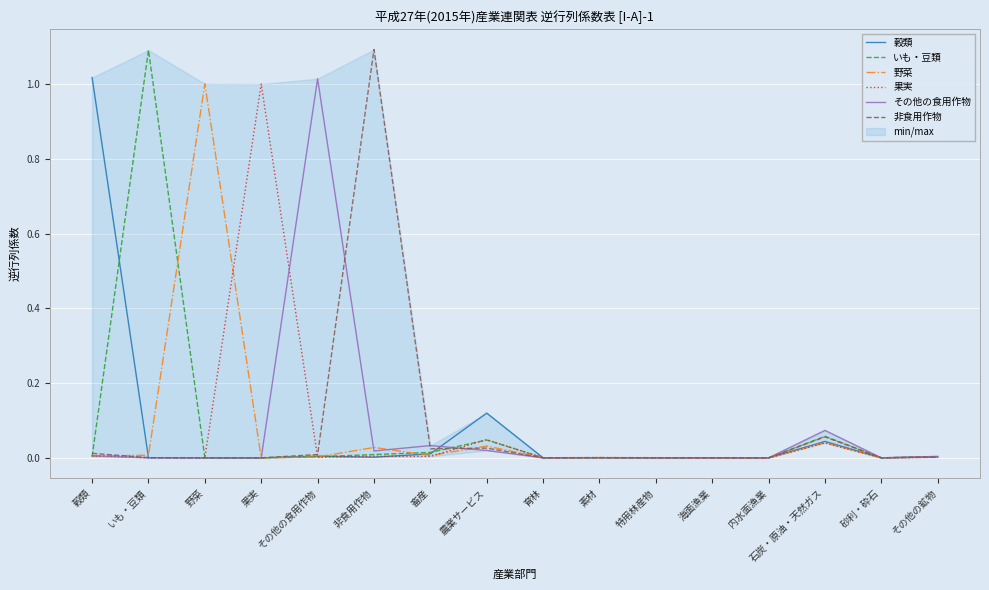

What position from the right is 畜産?

10